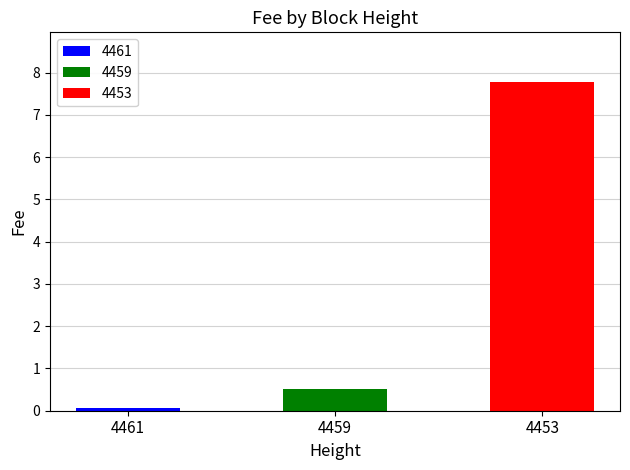

Reading right to left, list all the values displayed in this chart.

4453=7.8	4459=0.5	4461=0.1